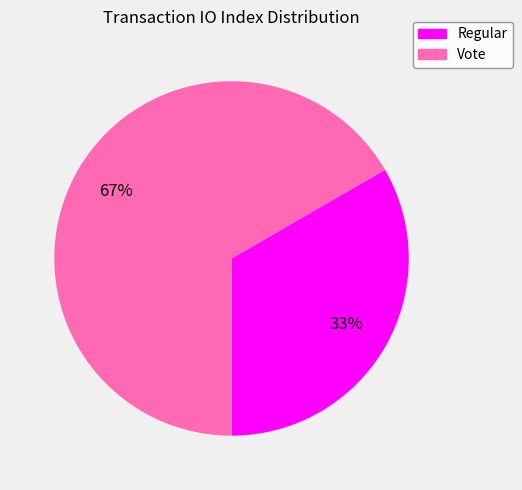

To the nearest percent, what percentage of the pie is Regular?

33%